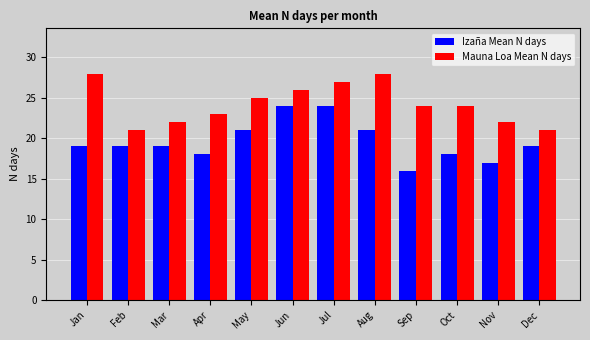

Reading right to left, transcribe all the data shown in this chart.

Izaña Mean N days: 19	17	18	16	21	24	24	21	18	19	19	19
Mauna Loa Mean N days: 21	22	24	24	28	27	26	25	23	22	21	28